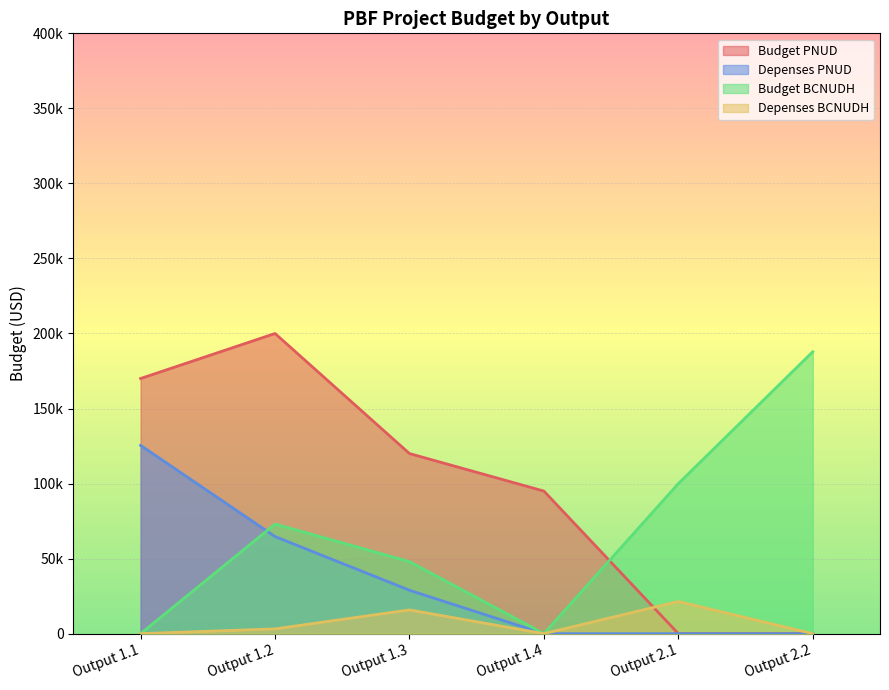

How many distinct data groups are displayed?

4